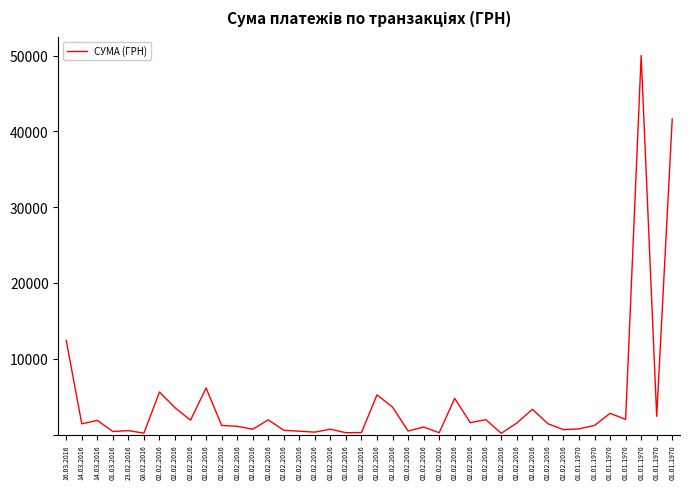

Does the chart have visible grid lines?

No